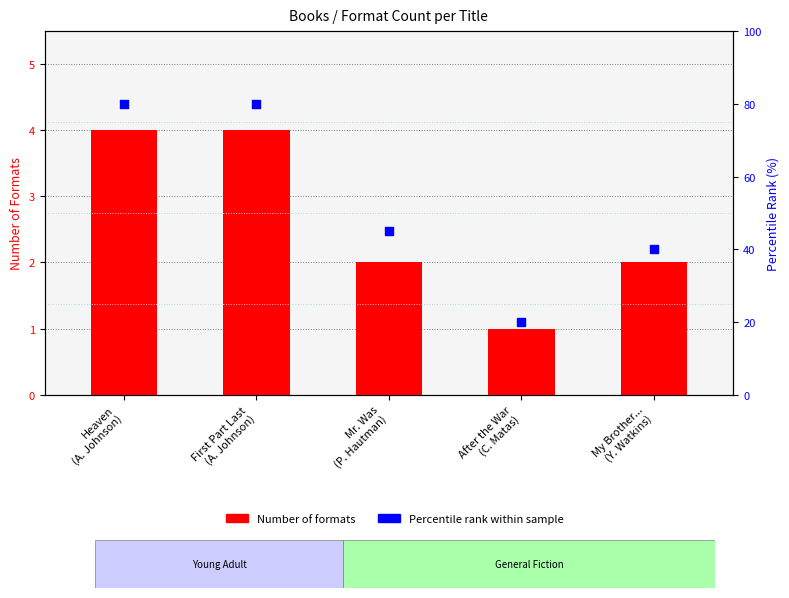

Is the value of Number of Formats at Heaven
(A. Johnson) greater than the value of Percentile rank within sample at Heaven
(A. Johnson)?

No